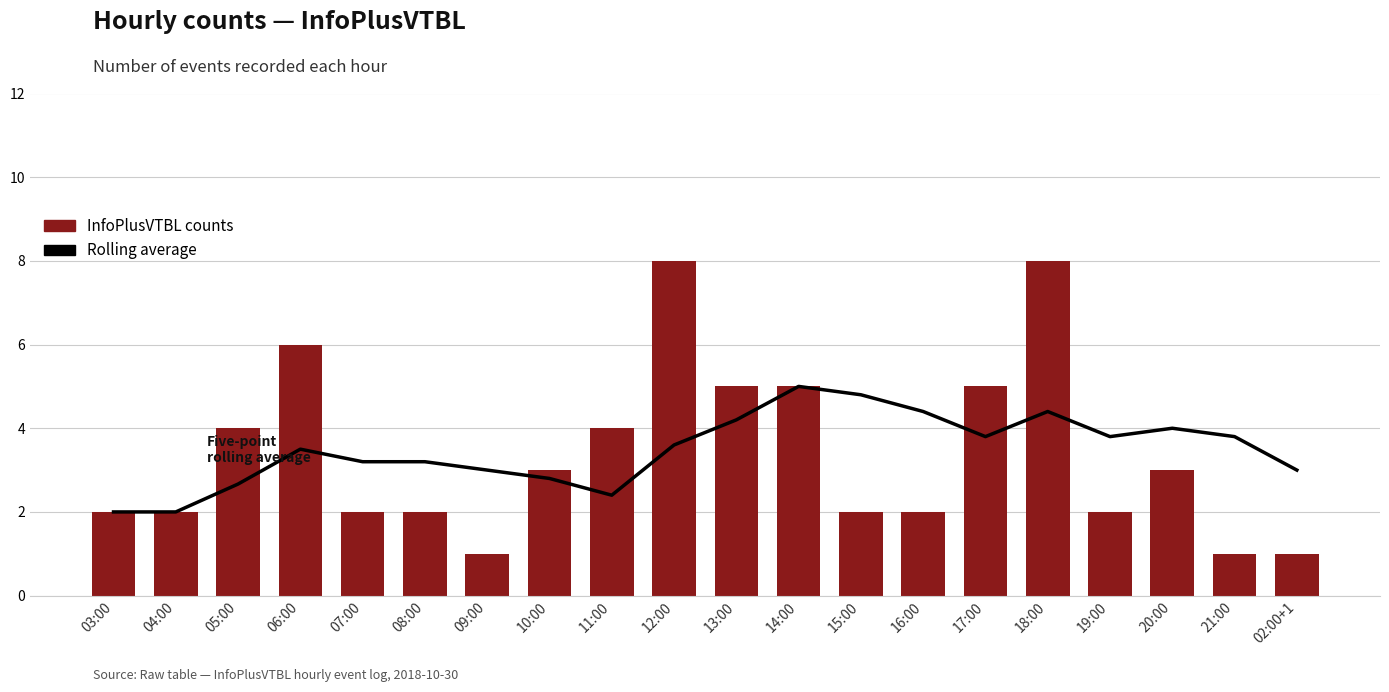

How many data points in Rolling average are above 3?

13